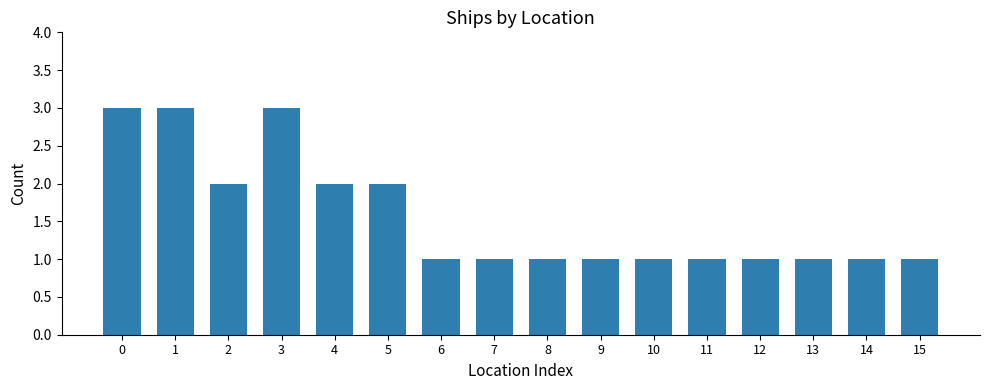

How many bars are there in total?

16